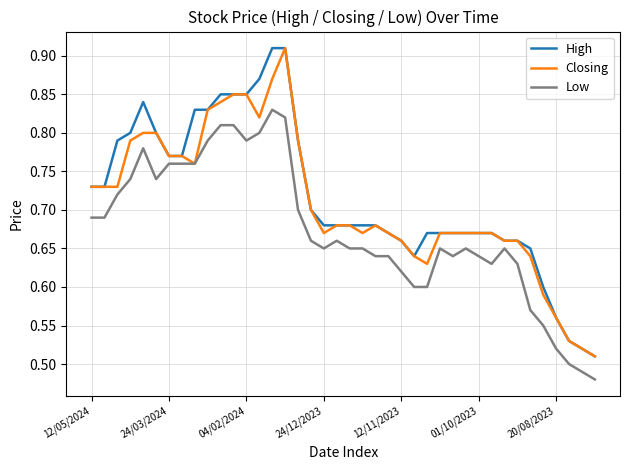

True or false: Low and High cross at least once.

False